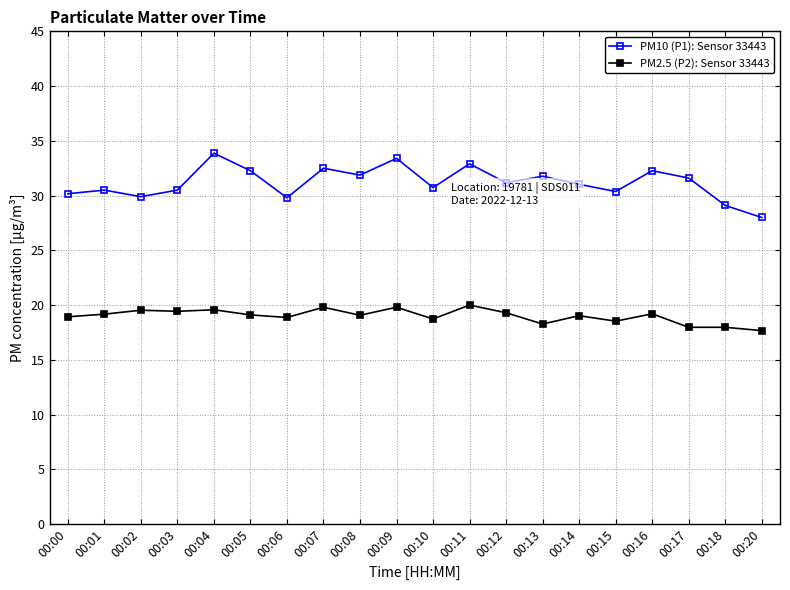

How many lines are shown in the chart?

2